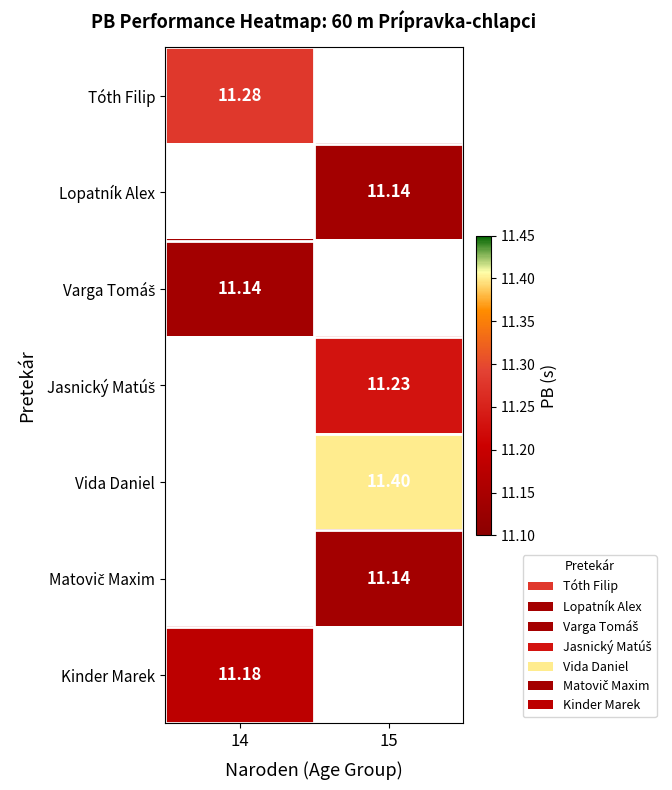

How many distinct data groups are displayed?

7